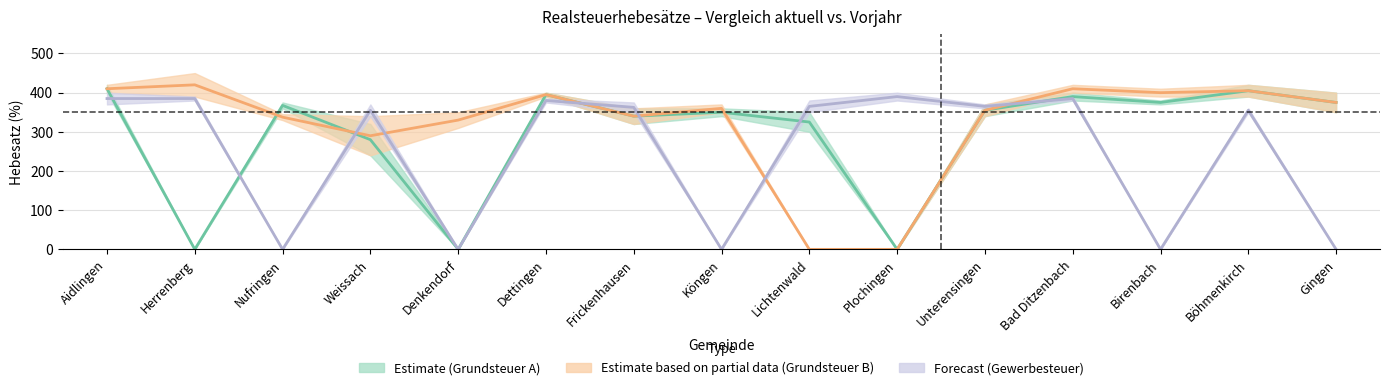

True or false: Gewerbesteuer Hebesatz aktuell has more than 0 interior local peaks.

True